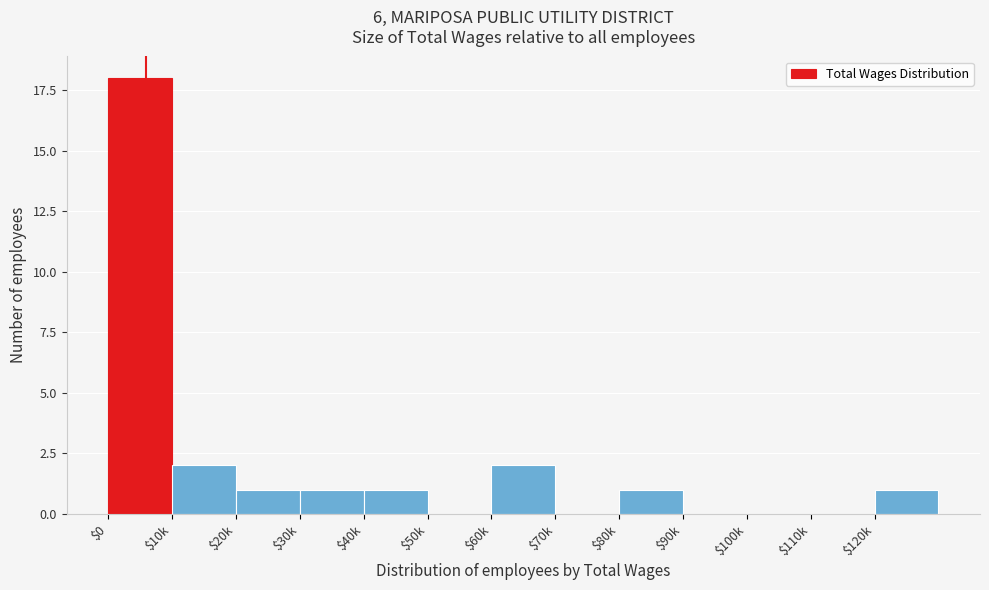

What is the sum of all values?

27